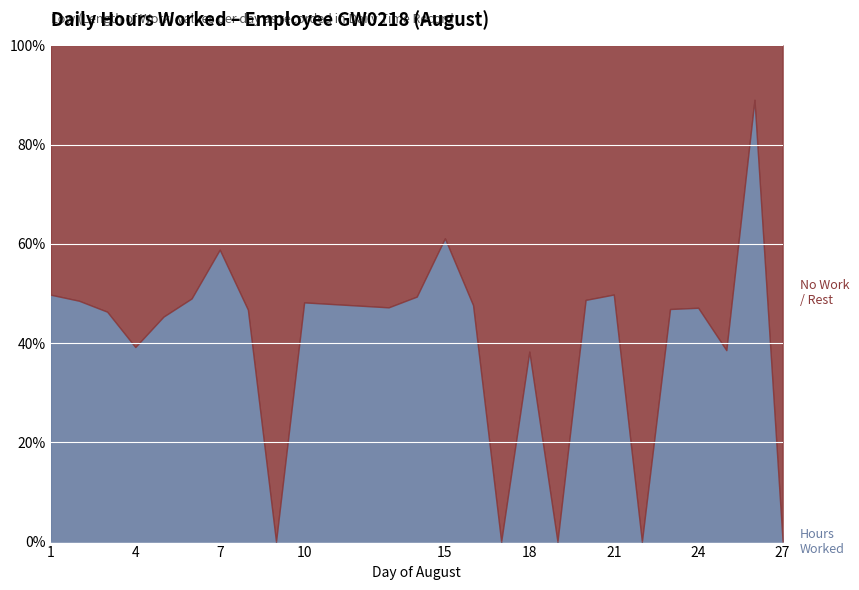

What is the value of the Hours Worked point at the 6th from the left?

11.8